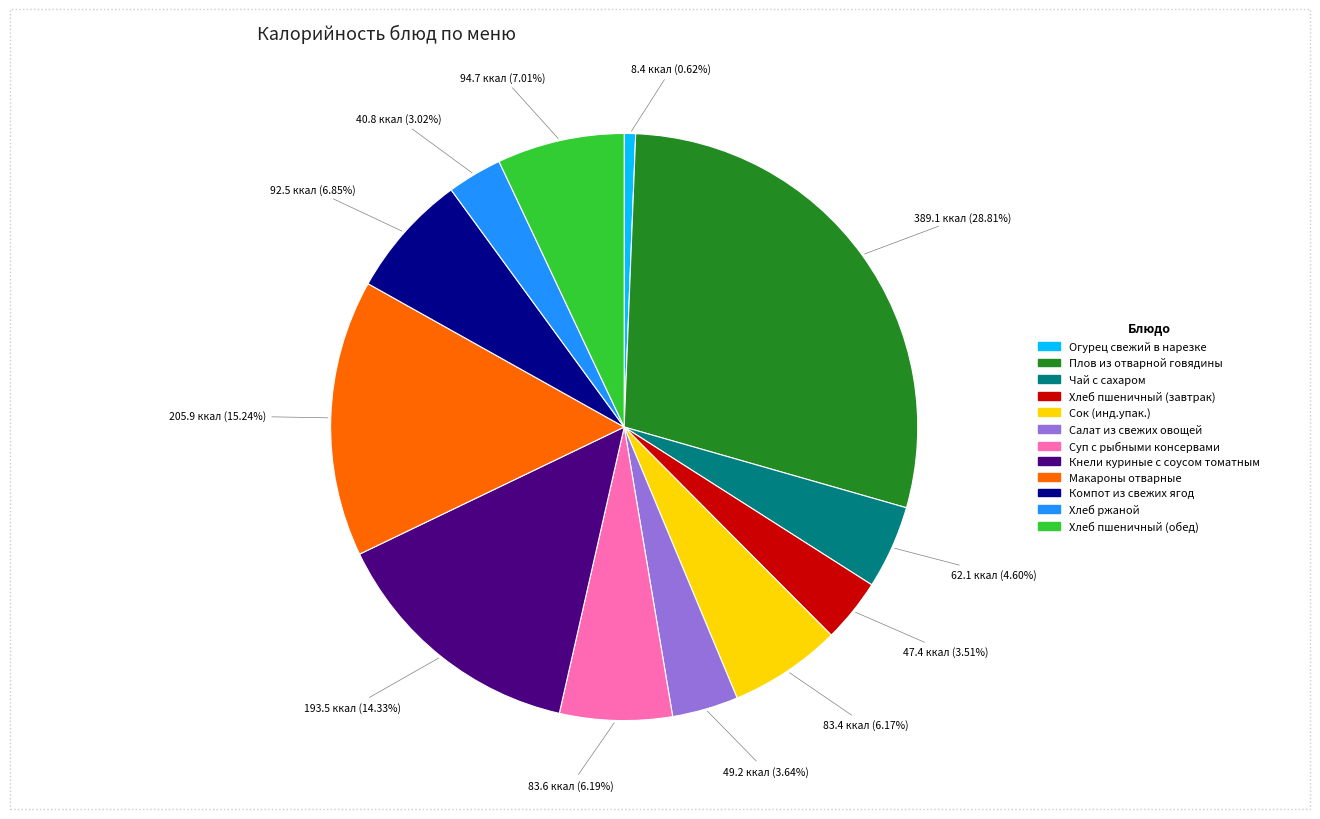

Which category has the smallest portion of the pie?

Огурец свежий в нарезке